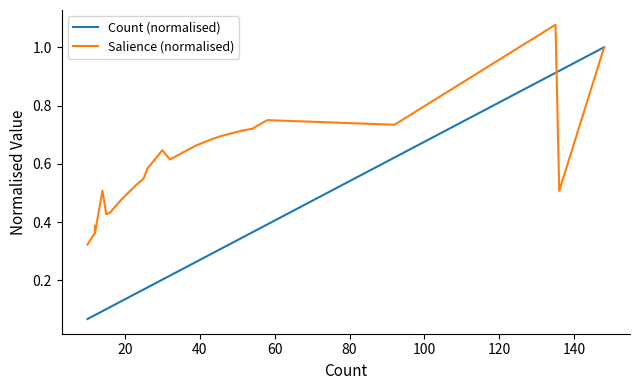

True or false: Salience (normalised) and Count (normalised) cross at least once.

True